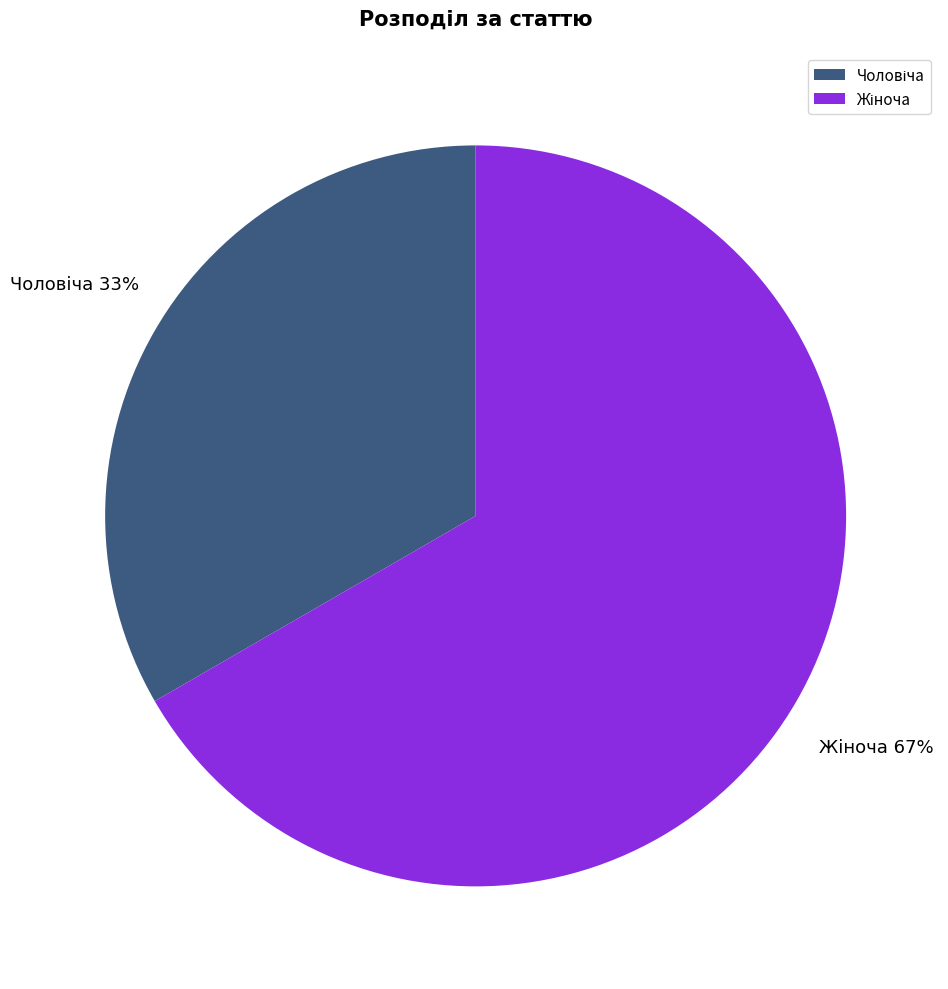

To the nearest percent, what is the average slice percentage?

50%